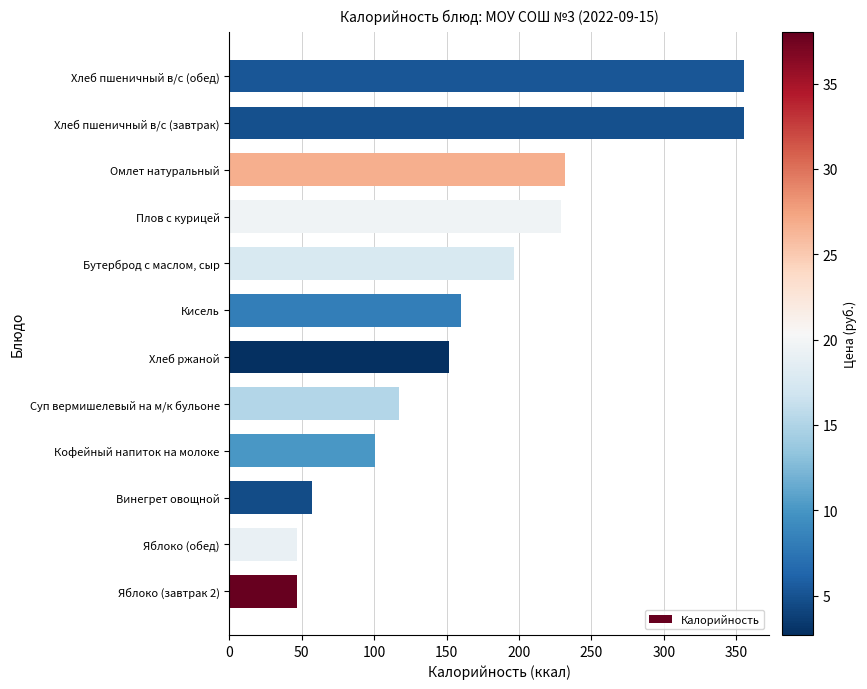

What is the difference between the maximum and minimum values?

308.2